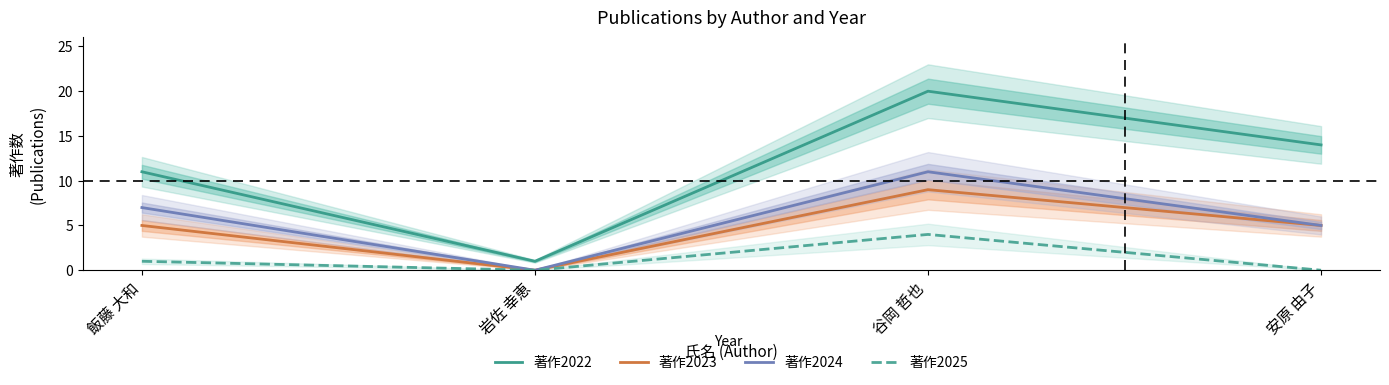

How many lines are shown in the chart?

4